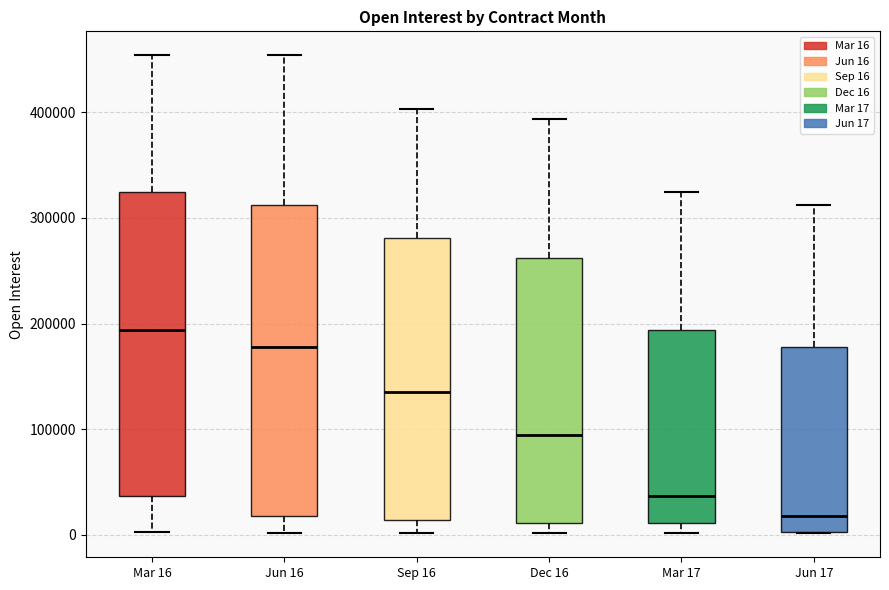

Where does the median line of the box for Mar 17 sit on the y-axis? The values are not printed on the chart, so give them approximately, as read against the axis.

40000